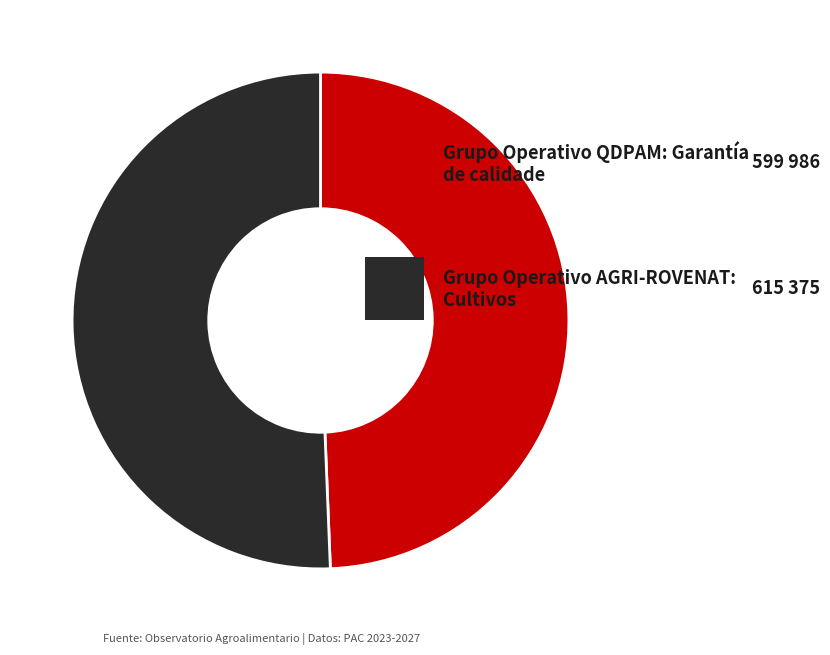

Does any single category account for the majority?

Yes